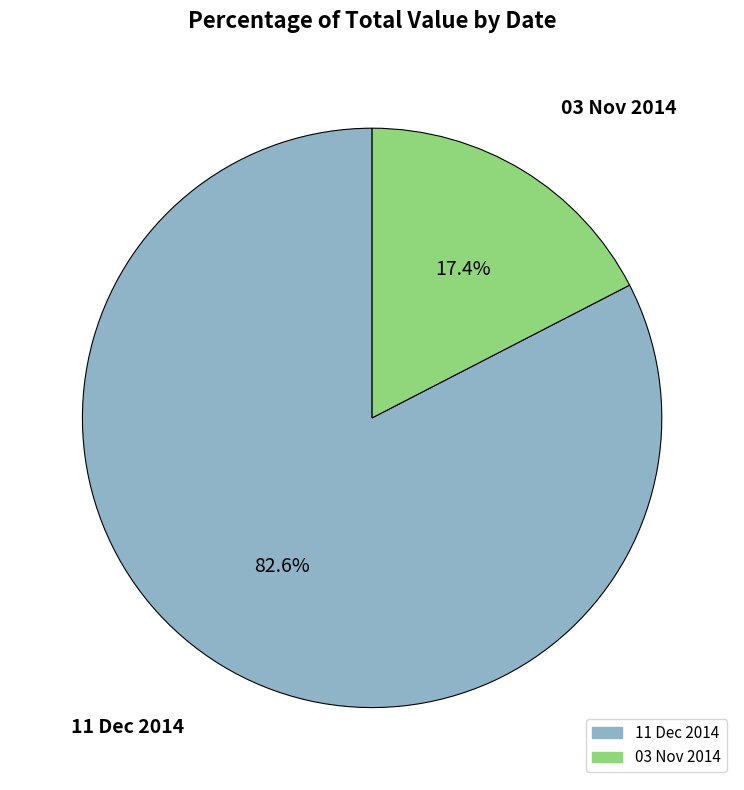

Which has a higher value, 03 Nov 2014 or 11 Dec 2014?

11 Dec 2014